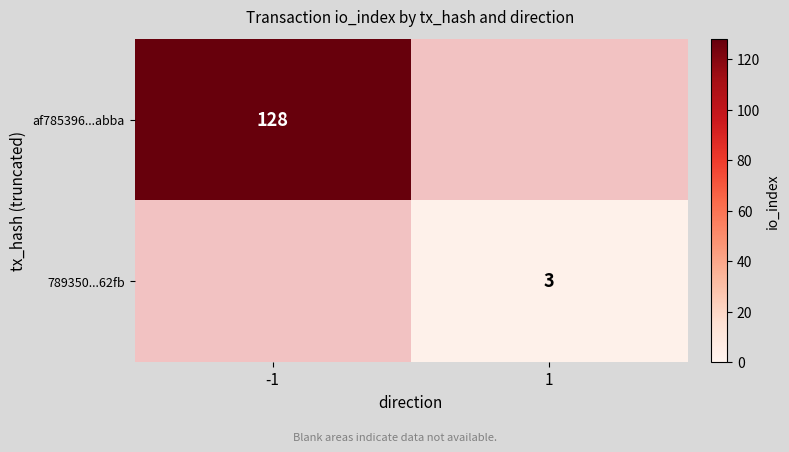

True or false: 789350...62fb has a value of 2 at 1.

False